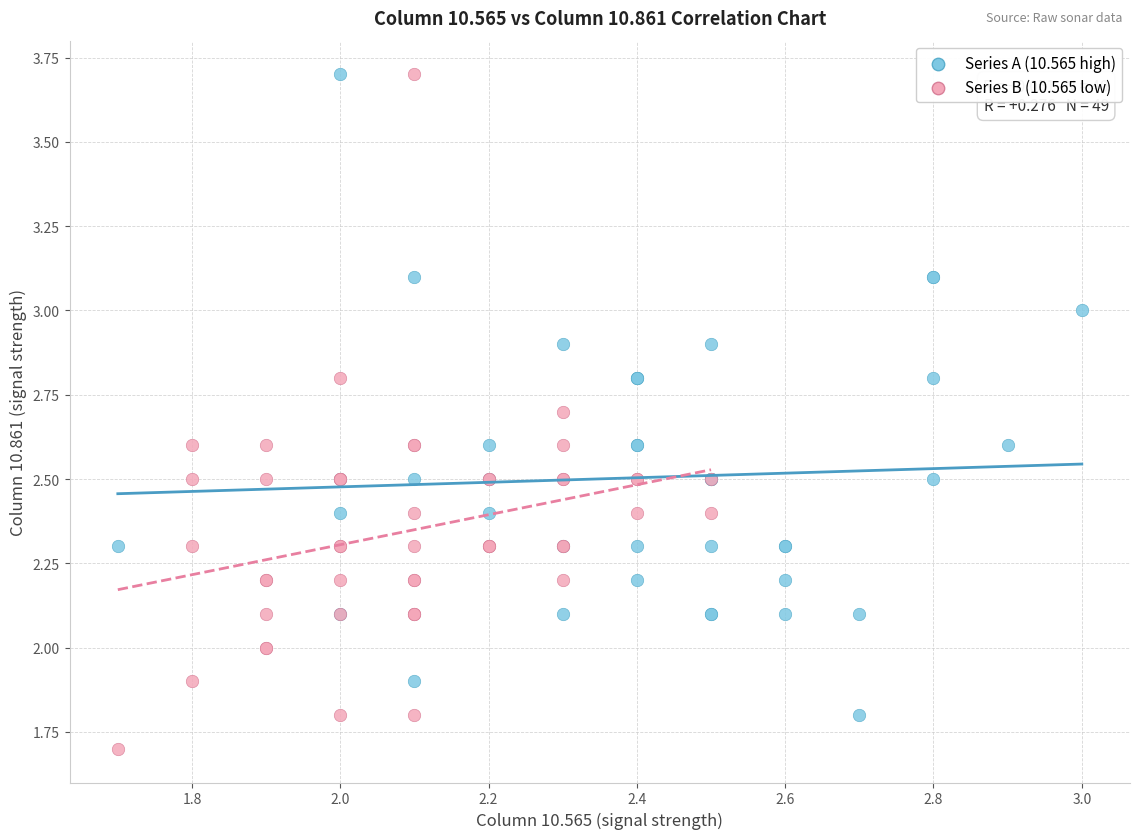

Which series reaches the minimum Y coordinate?

Series B (10.565 low)